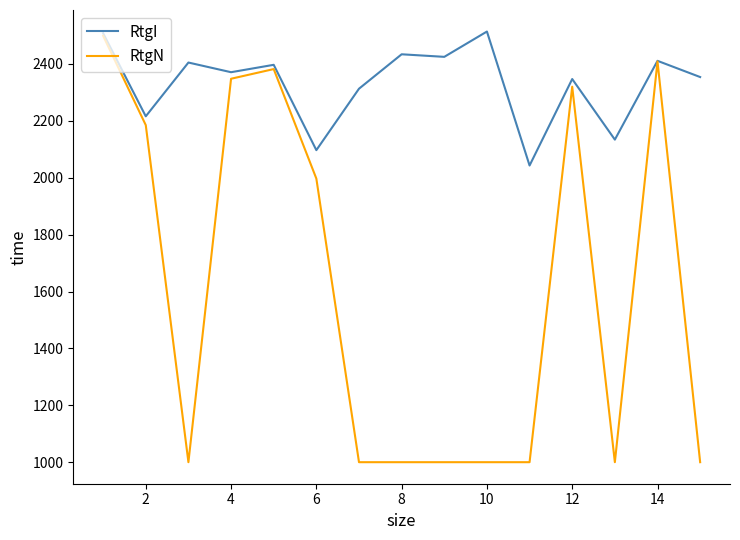

Which series has the widest spread of values?

RtgN